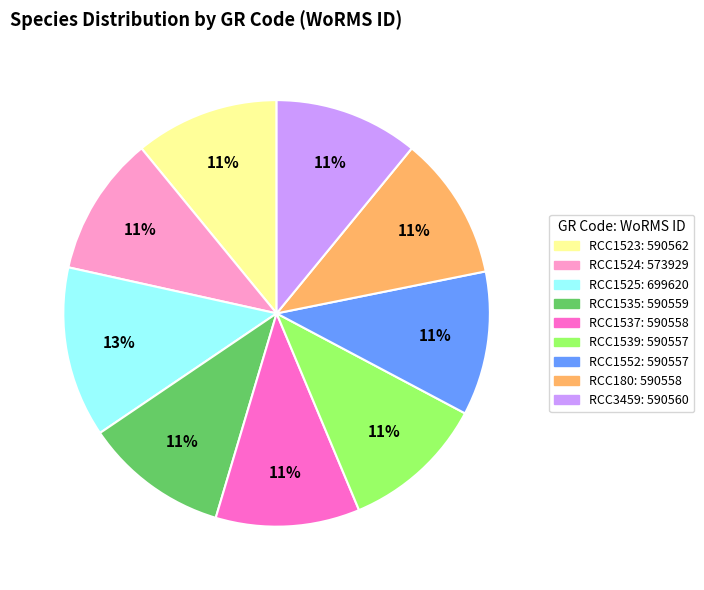

To the nearest percent, what percentage of the pie is RCC1524?

11%